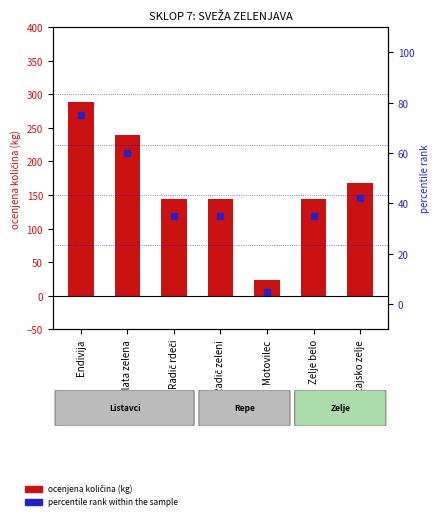

At how many categories does at least one series exceed 13?

7